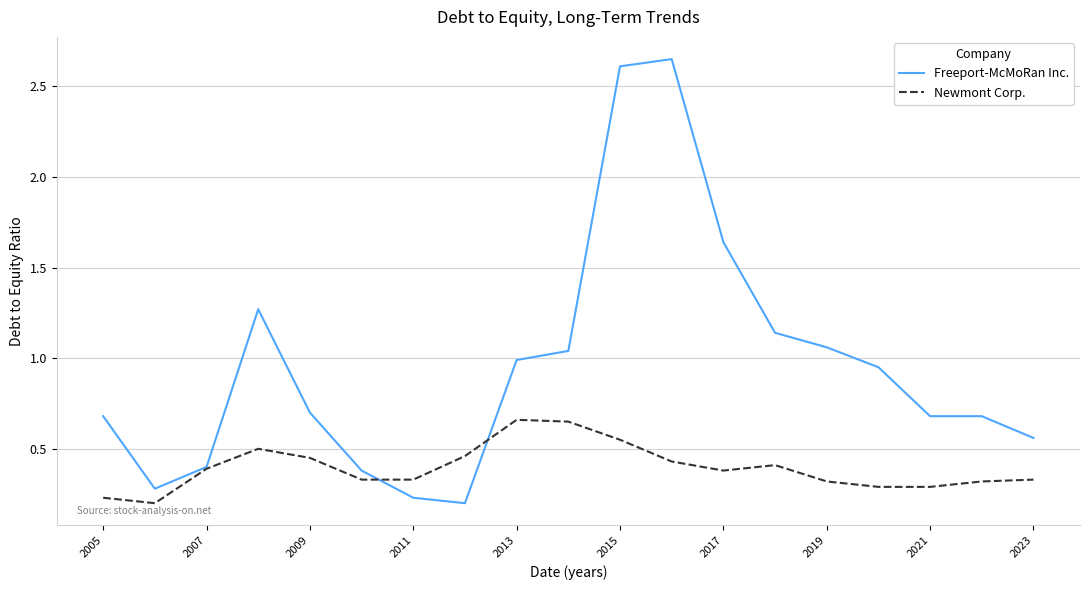

Which series has the largest total across all categories?

Freeport-McMoRan Inc.